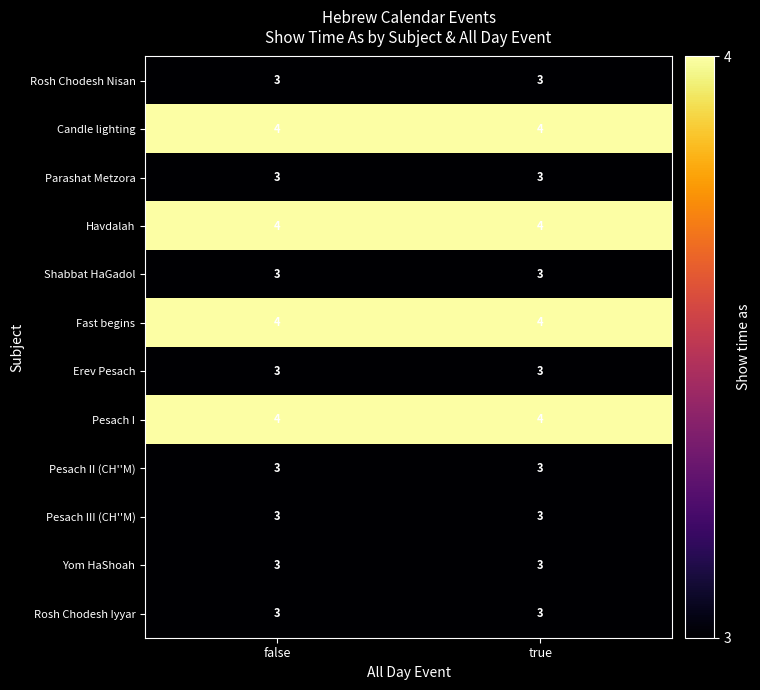

Is the value of Yom HaShoah at true greater than the value of Havdalah at false?

No